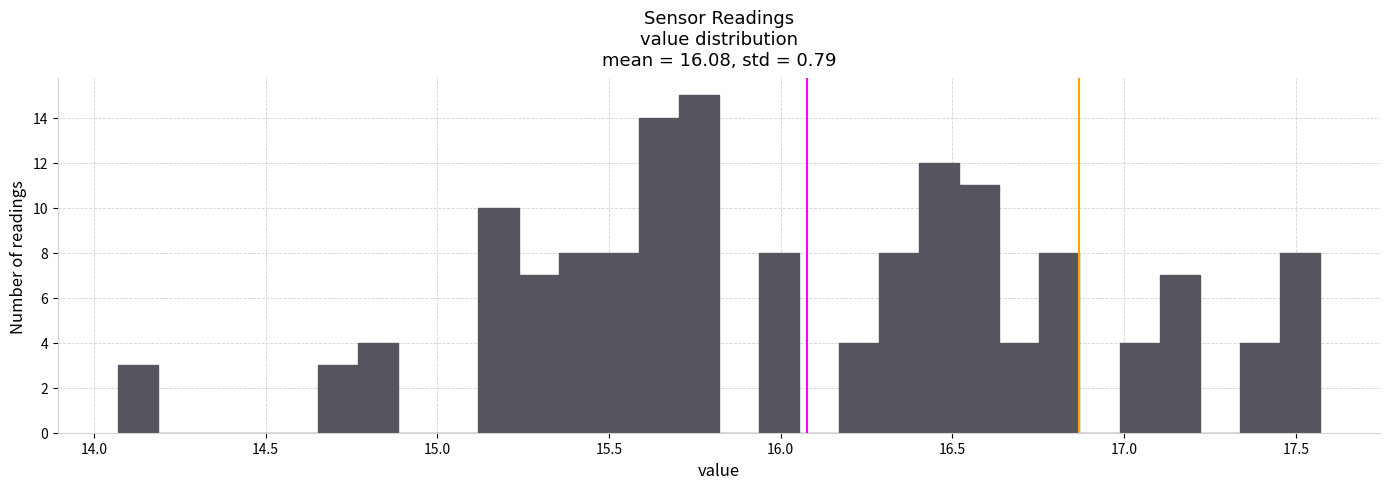

Read against the x-axis, roughly where is the centre of the tallest bar?

15.75